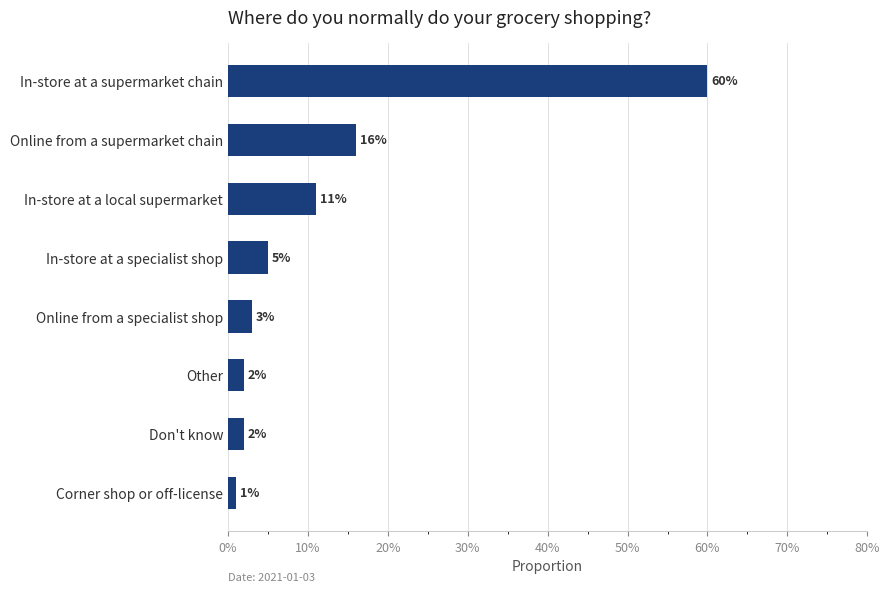

Does the chart contain any negative values?

No